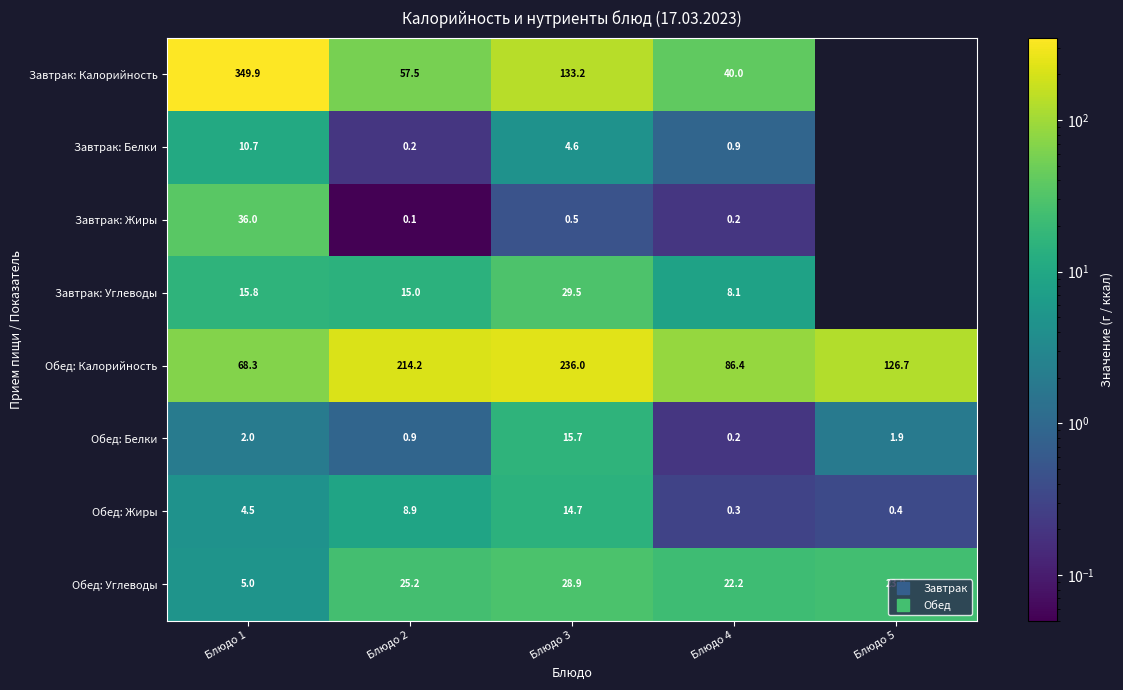

Between Блюдо 2 and Блюдо 3, which series saw the biggest shift?

Завтрак: Калорийность